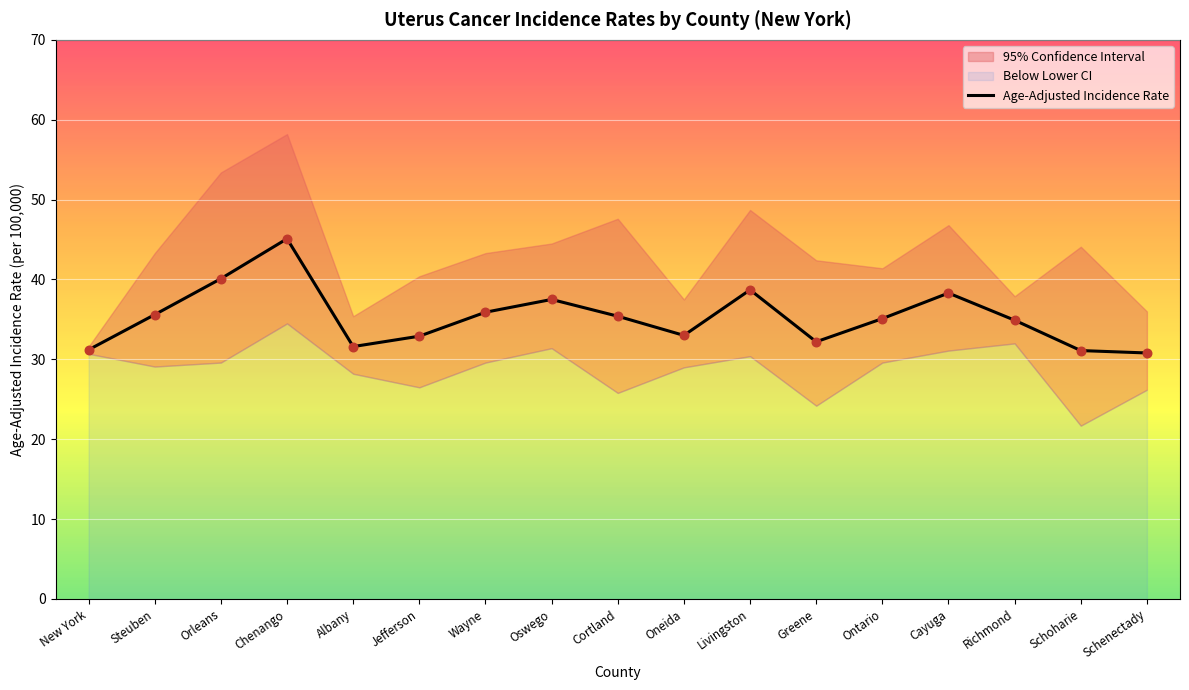

Which has a higher value, New York or Livingston?

Livingston